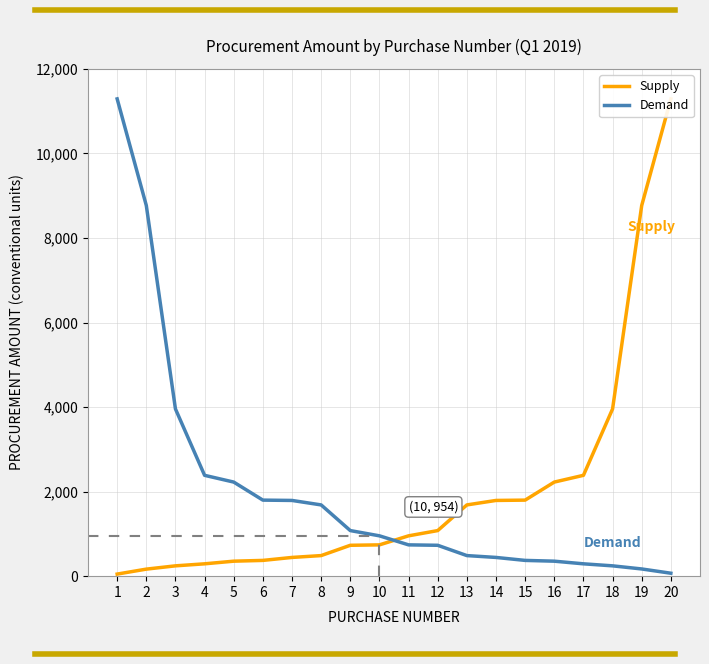

At 5, list the series in order from smallest to largest.

Supply, Demand